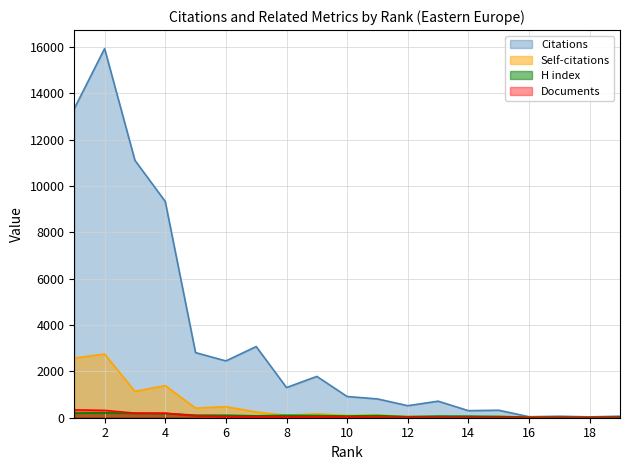

At how many categories does at least one series exceed 656?

12